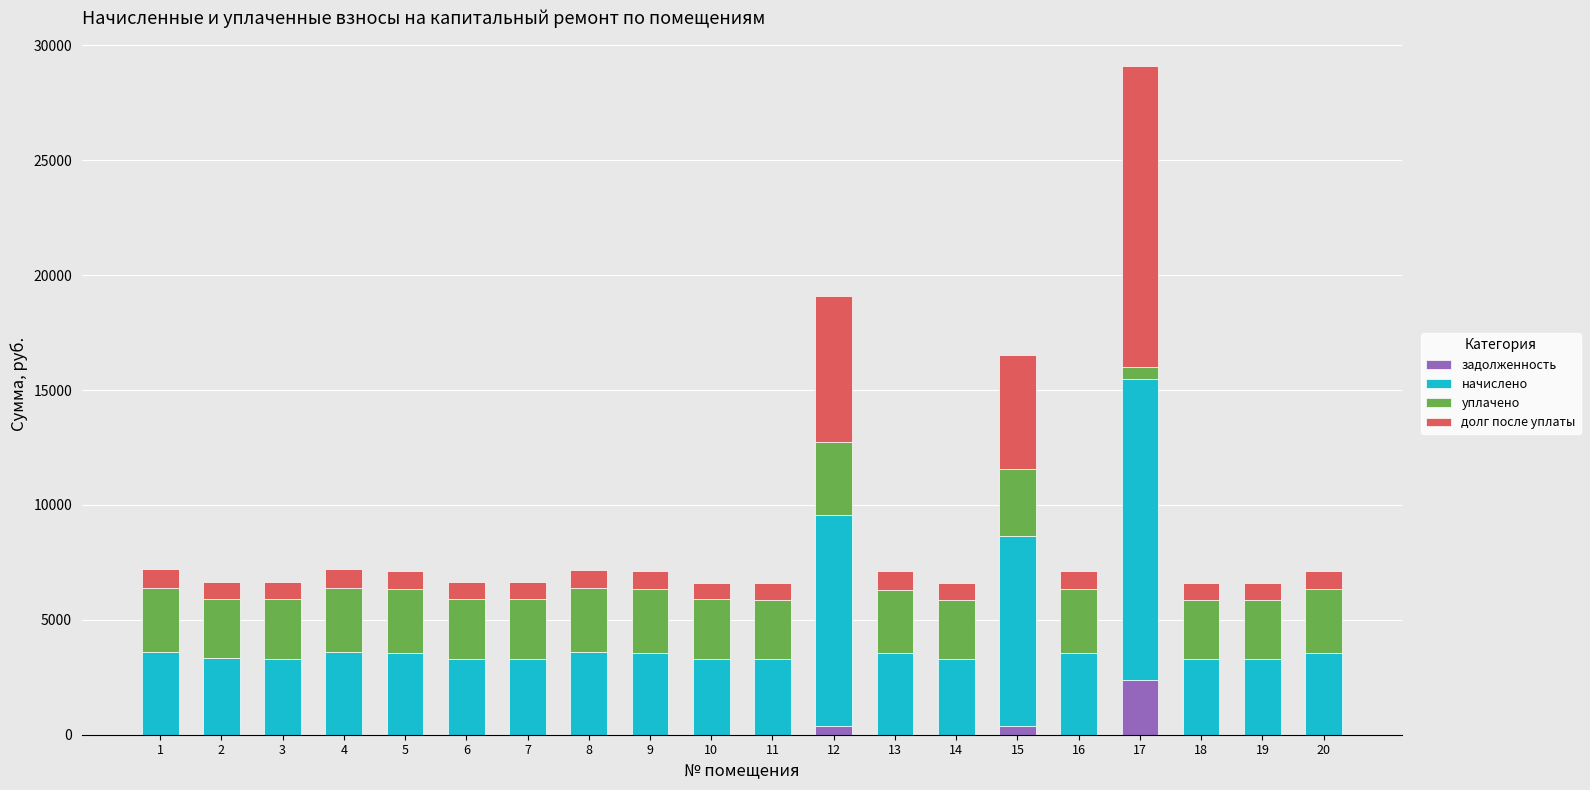

How many series are shown in this chart?

4